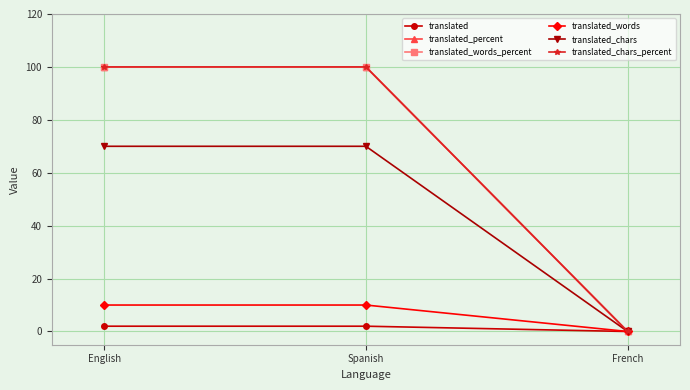

Reading left to right, list all the values displayed in this chart.

translated: English=2	Spanish=2	French=0
translated_percent: English=100	Spanish=100	French=0
translated_words_percent: English=100	Spanish=100	French=0
translated_words: English=10	Spanish=10	French=0
translated_chars: English=70	Spanish=70	French=0
translated_chars_percent: English=100	Spanish=100	French=0